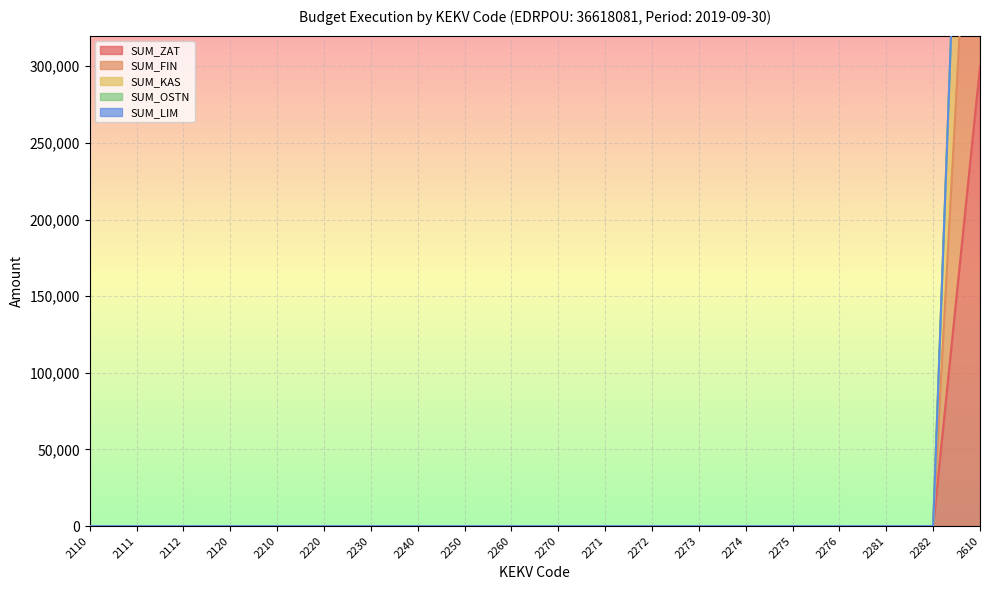

Between 2240 and 2281, which is larger?

2240